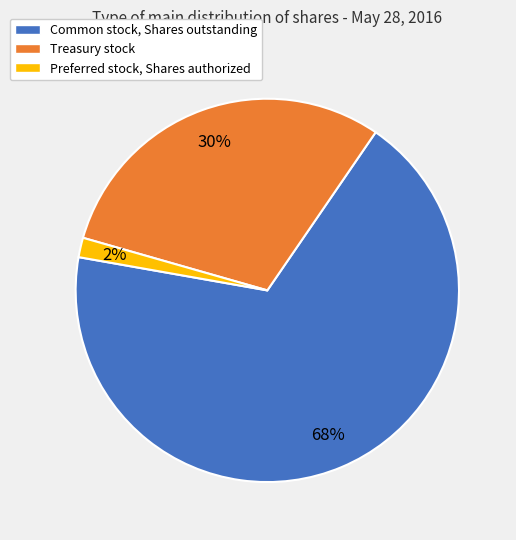

Which category accounts for the majority?

Common stock, Shares outstanding